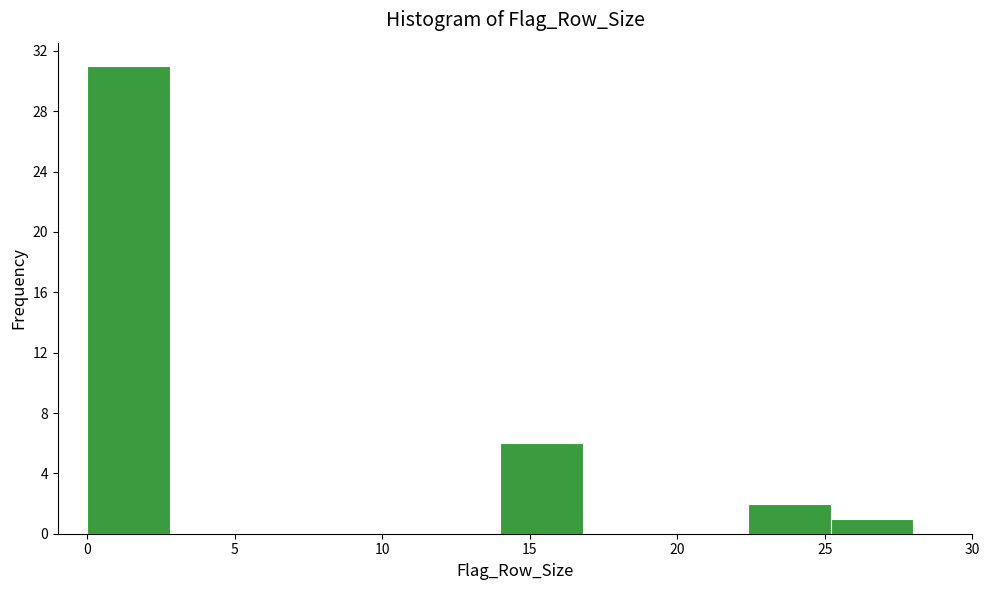

What is the height of the bar covering 14.0 to 16.8 on the x-axis? Neither the bar edges nor the heights are printed on the chart, so give them approximately, as read against the axes.

6